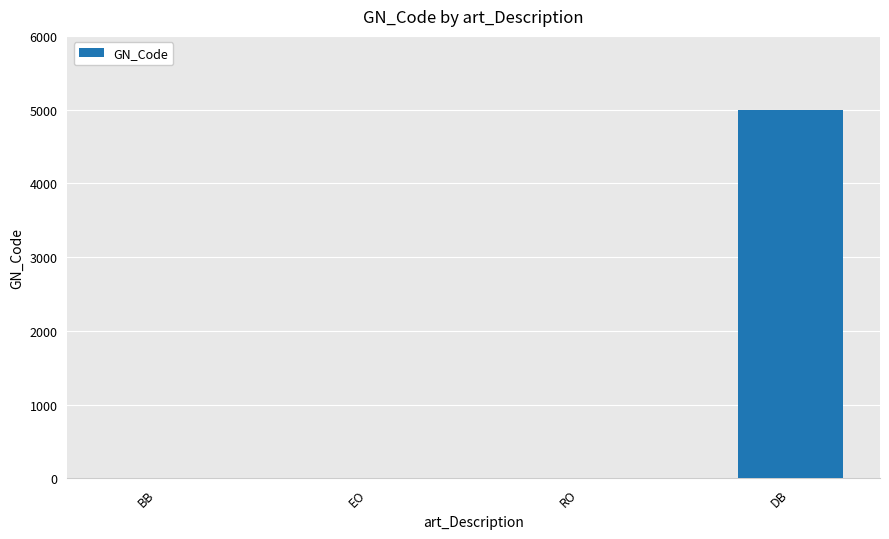

What is the average value?

1251